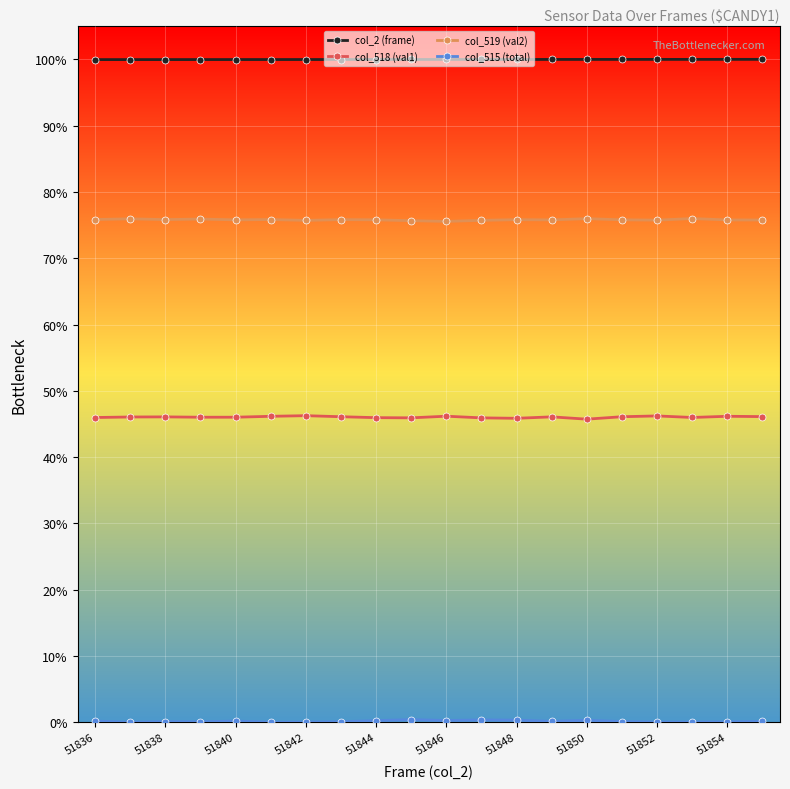

What is the maximum value shown in the chart?

100.0